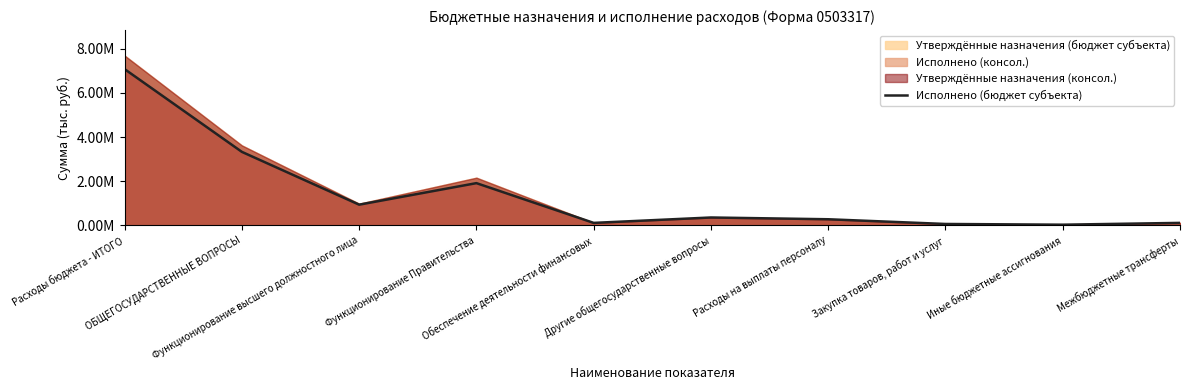

What position from the right is Межбюджетные трансферты?

1